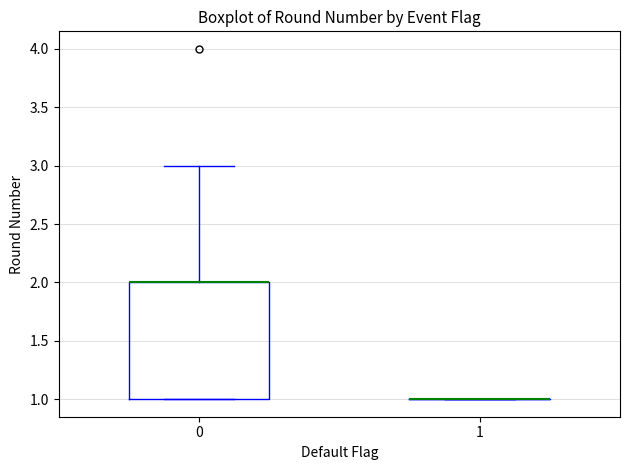

Reading left to right, transcribe this box plot: for each box, give where its median line is, the range the box spans, and where its two whiskers end, as read against the y-axis. The values are not printed on the chart, so give them approximately, as read against the axis.

0: median 2 (drawn on the box's upper edge), box 1 to 2, whiskers 1 to 3
1: box collapsed to a line at 1, whiskers 1 to 1